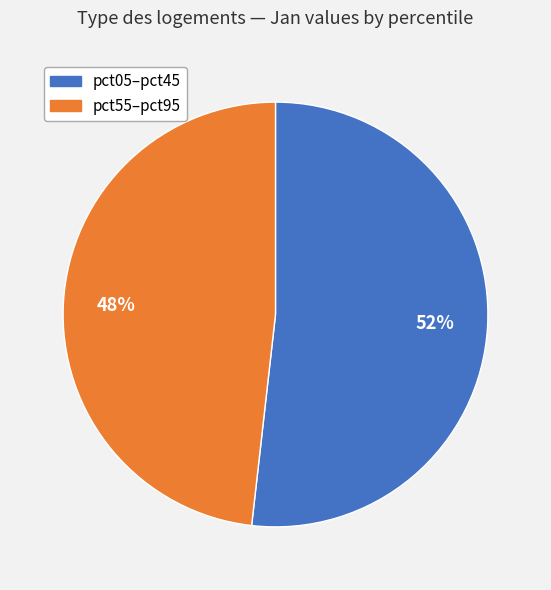

Does any single category account for the majority?

Yes